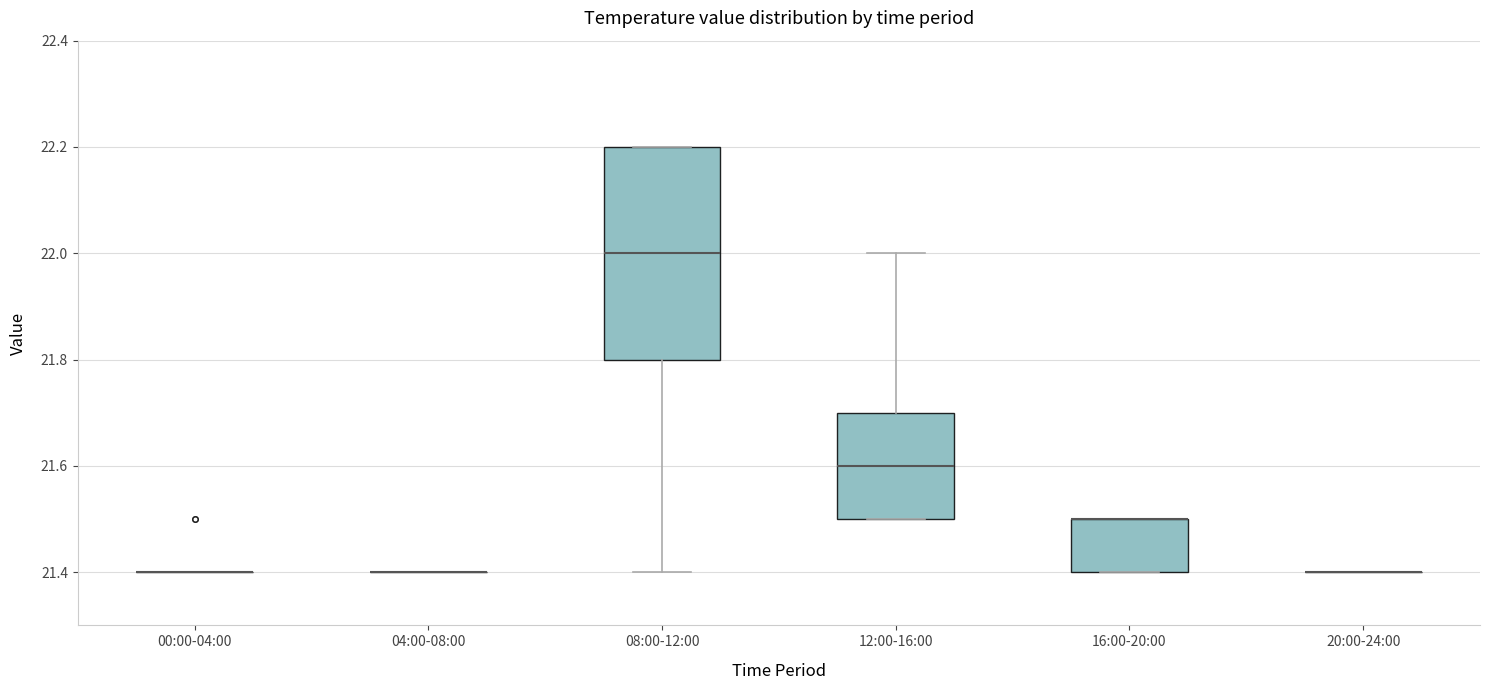

Reading left to right, read every box against the y-axis: the position of its median line, the range the box covers, and the ends of its whiskers. The values are not printed on the chart, so give them approximately, as read against the axis.

00:00-04:00: box collapsed to a line at 21.4, whiskers 21.4 to 21.4
04:00-08:00: box collapsed to a line at 21.4, whiskers 21.4 to 21.4
08:00-12:00: median 22.0, box 21.8 to 22.2, whiskers 21.4 to 22.2
12:00-16:00: median 21.6, box 21.5 to 21.7, whiskers 21.5 to 22.0
16:00-20:00: median 21.5 (drawn on the box's upper edge), box 21.4 to 21.5, whiskers 21.4 to 21.5
20:00-24:00: box collapsed to a line at 21.4, whiskers 21.4 to 21.4